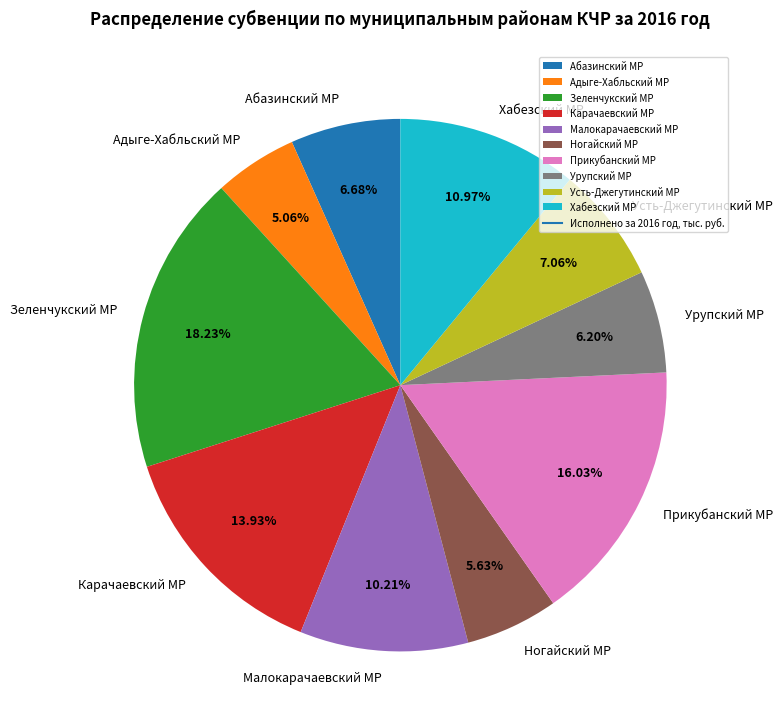

What is the ratio of the value at Ногайский МР to the value at Урупский МР?

0.9